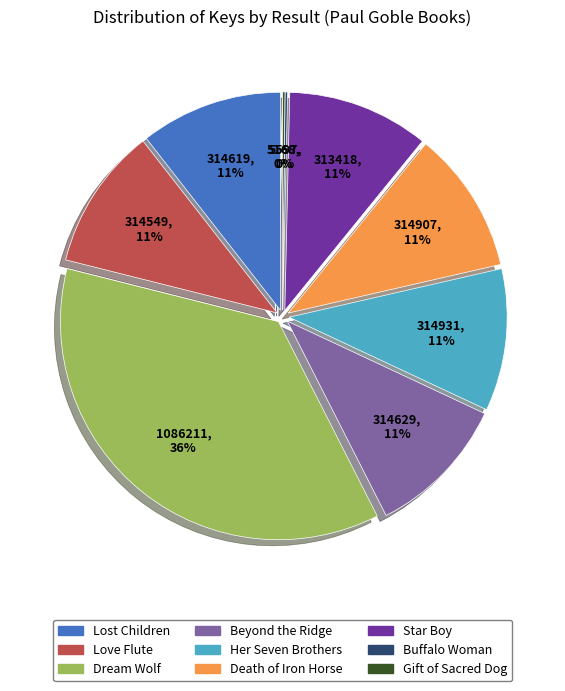

Rank the categories by value from lowest to highest.

9-Gift of the Sacred Dog, 8-Buffalo Woman, 7-Star Boy, 2-Love Flute, 1-Lost Children, 4-Beyond the Ridge, 6-Death of the Iron Horse, 5-Her Seven Brothers, 3-Dream Wolf